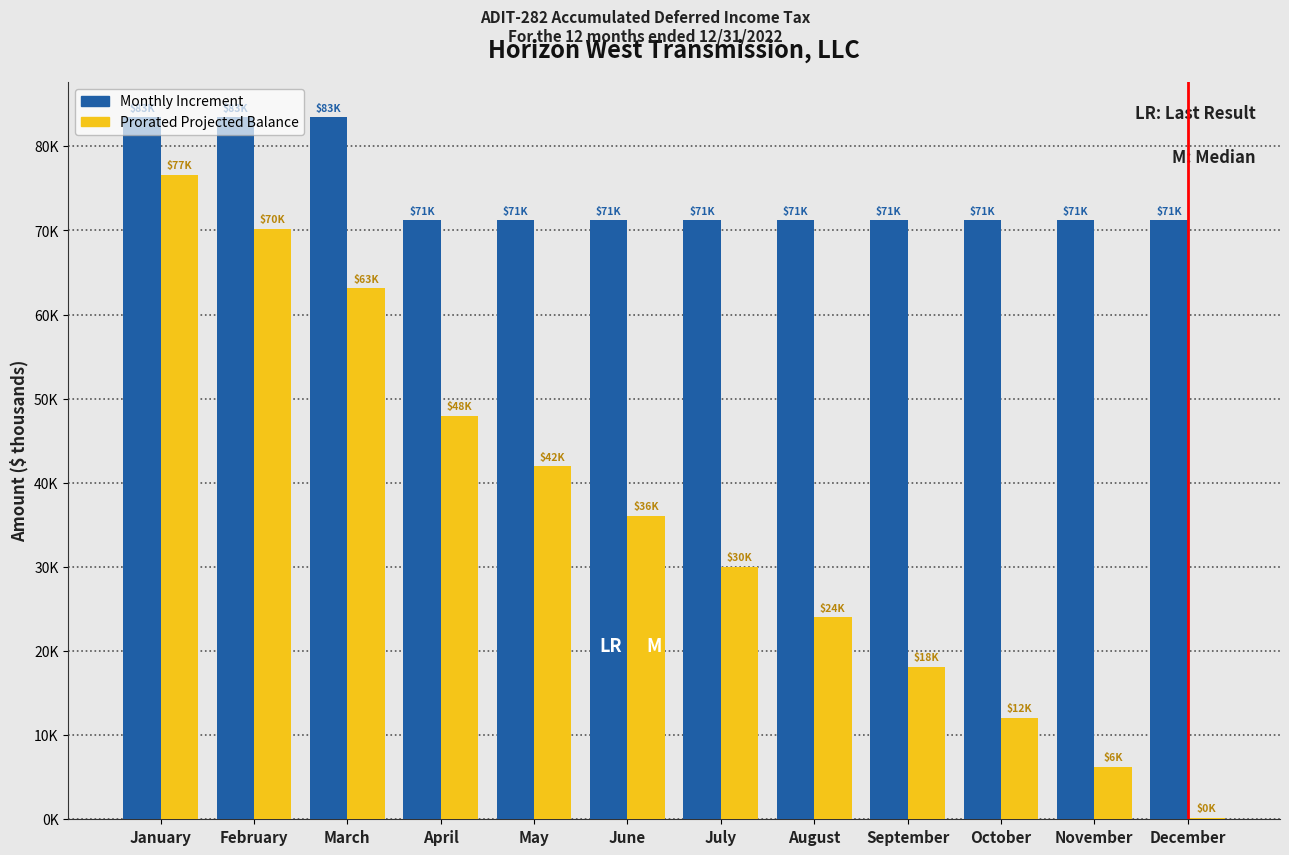

What value does the Monthly Increment series have at December?

71.2